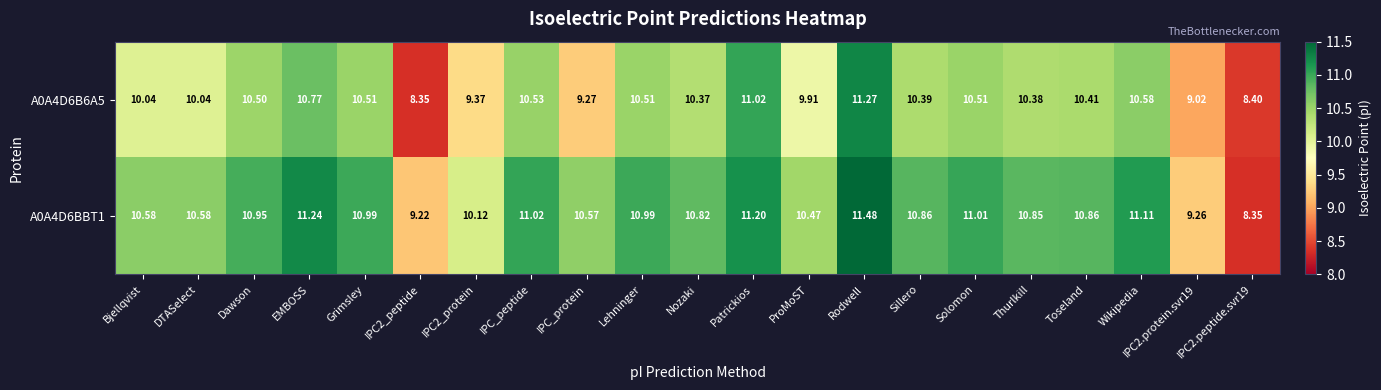

Which category has the highest value in the A0A4D6B6A5 series?

Rodwell